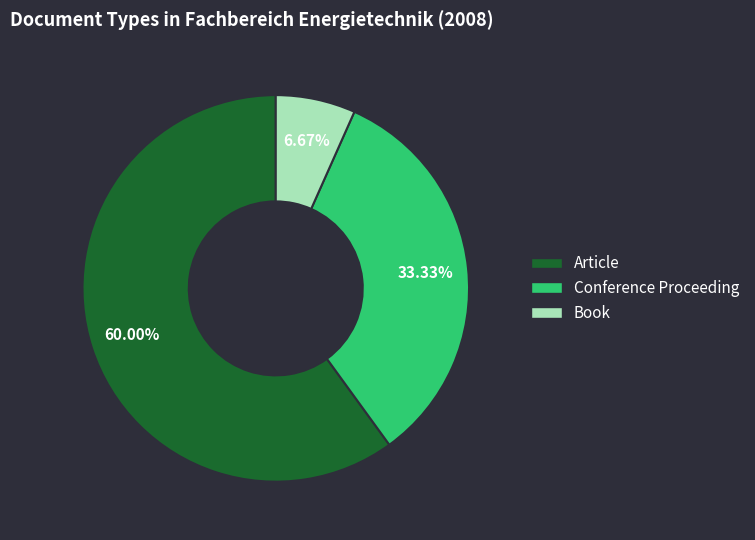

Is Book the majority of the pie?

No